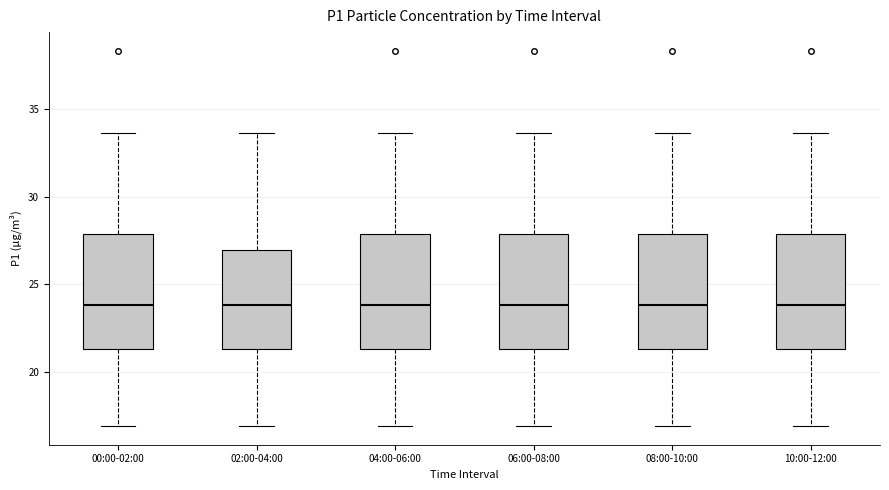

Where does the upper whisker of the box for 08:00-10:00 end on the y-axis? The values are not printed on the chart, so give them approximately, as read against the axis.

33.5